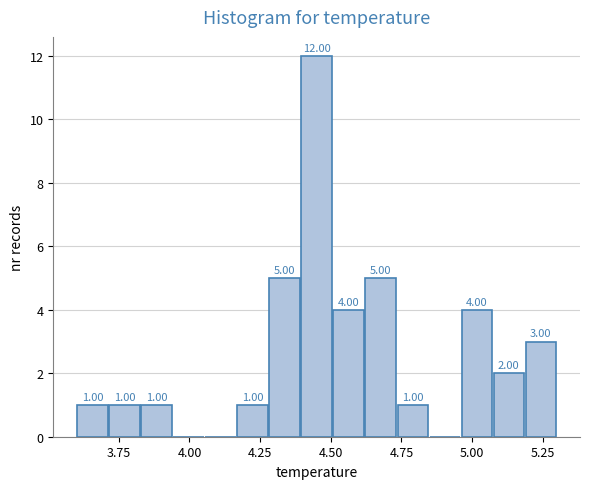

Around what value on the x-axis is the tallest bar? Give the approximate position of its centre, as read against the axis.

4.45